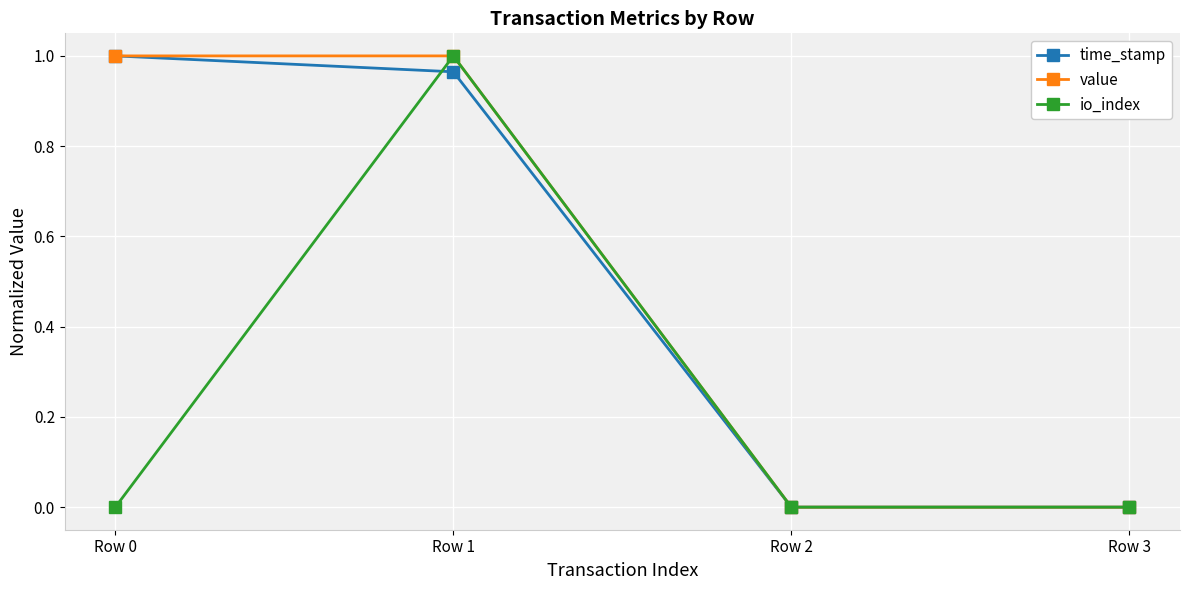

How many values in the value series are below 1?

2